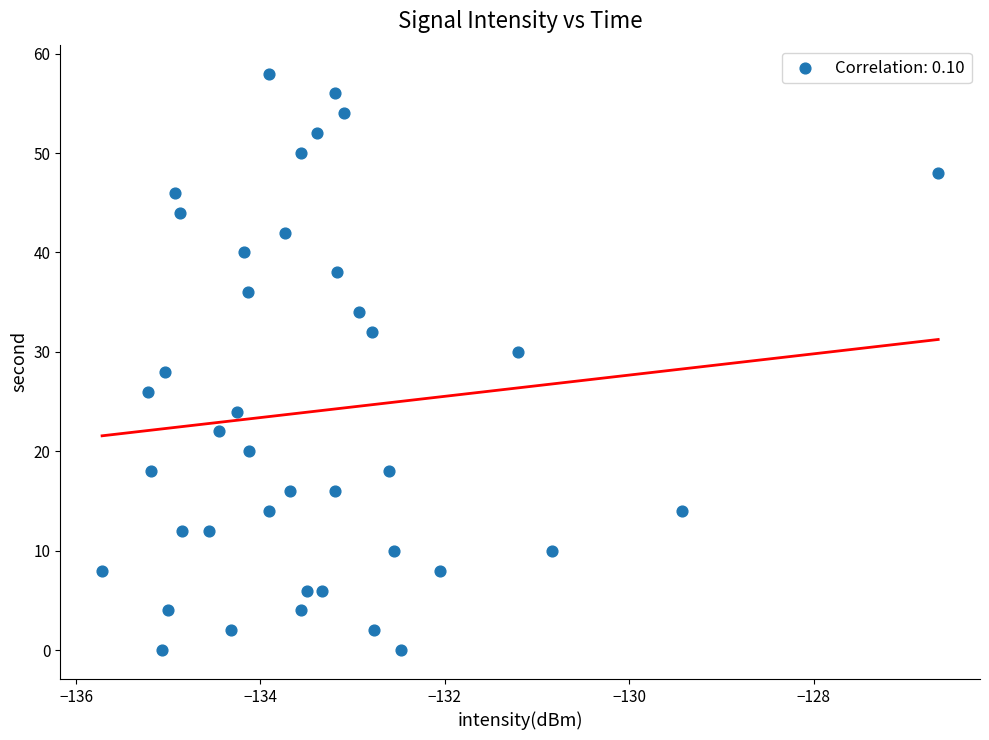

What is the range of Y values (max minus min)?

58